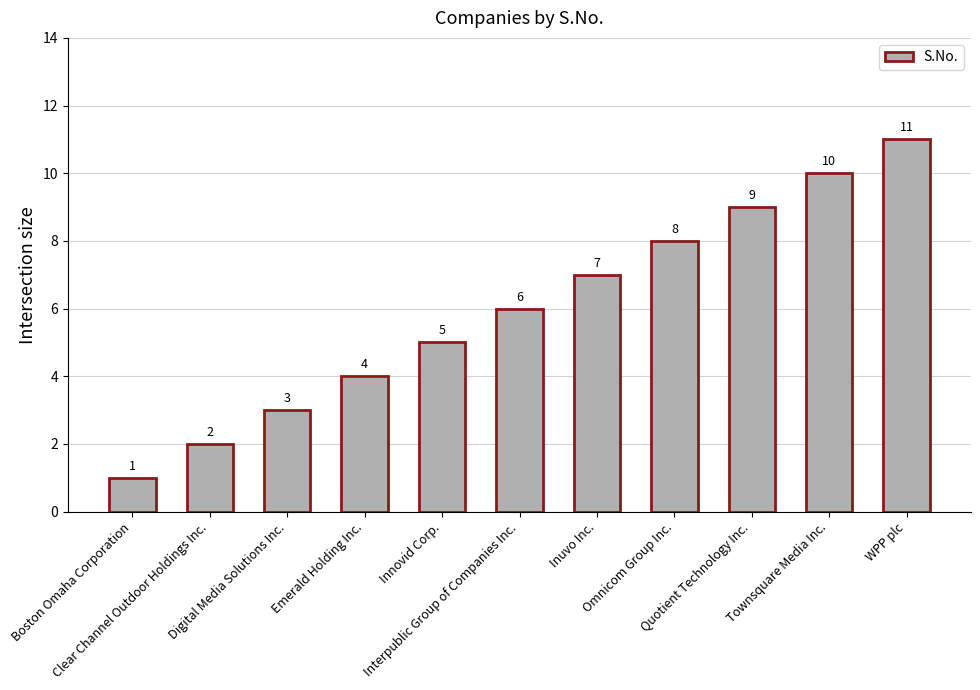

The value at Interpublic Group of Companies Inc. is 9. True or false?

False